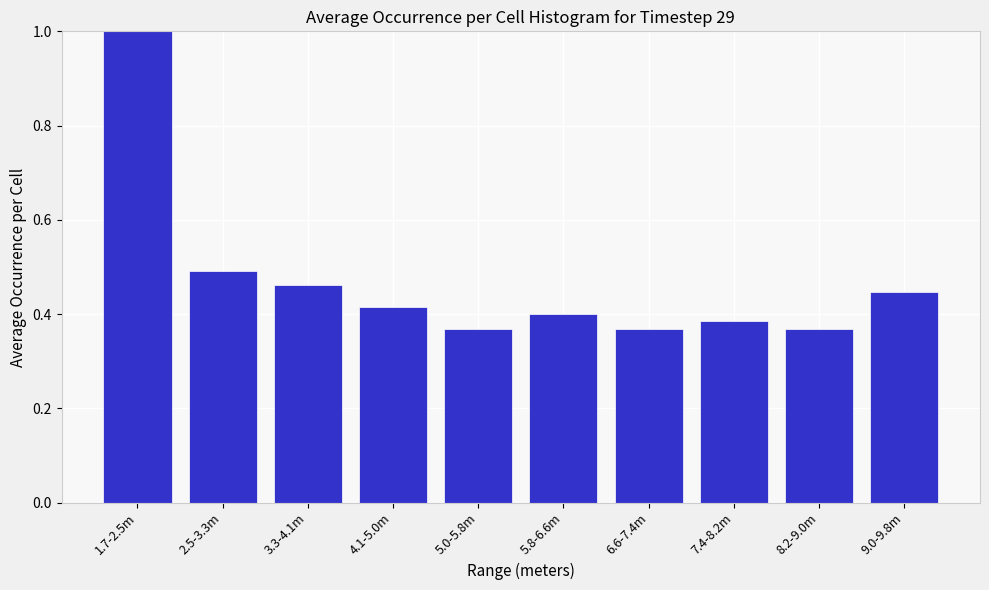

What is the label of the 9th bar from the right?

2.5-3.3m